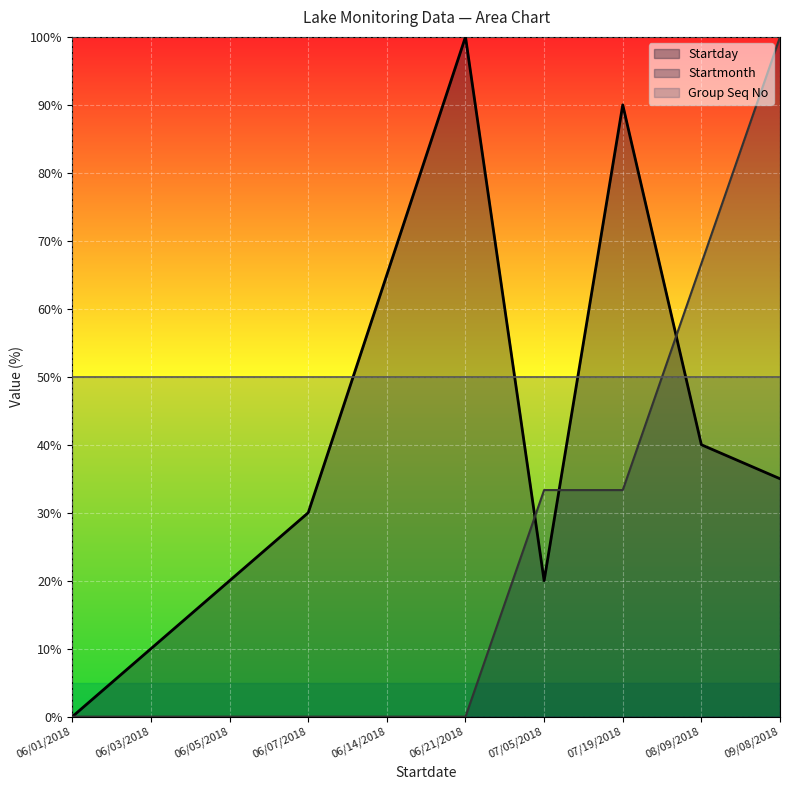

What is the difference between the maximum and minimum values in the Startmonth series?

100.0